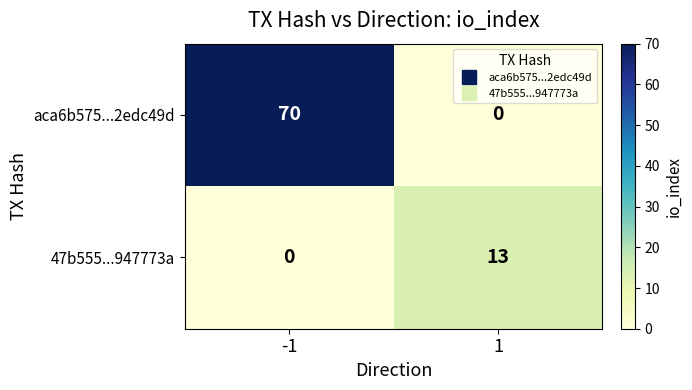

What is the maximum value shown in the chart?

70